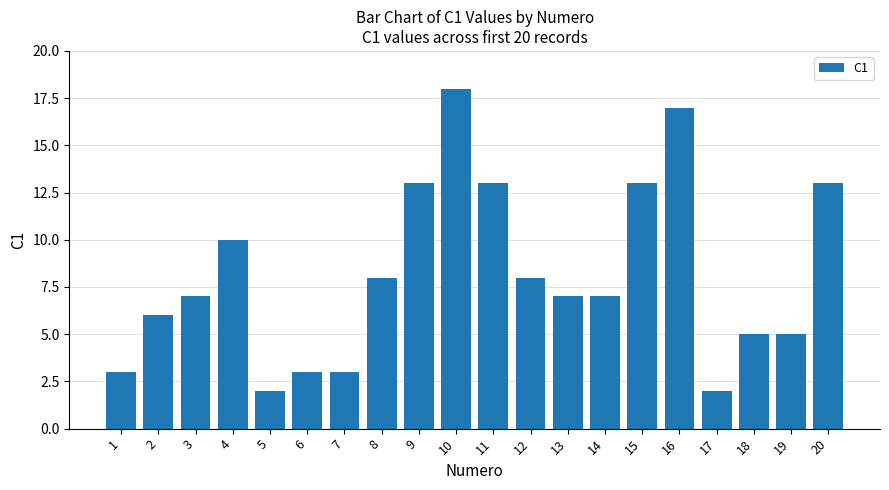

What is the value of the 13th bar from the left?

7